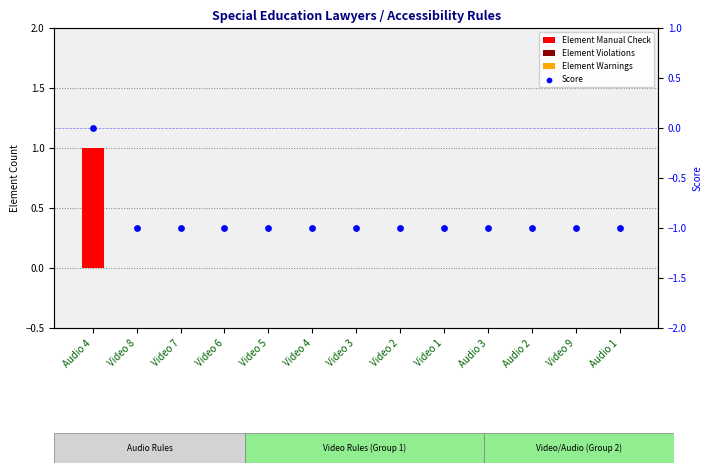

At how many categories does at least one series exceed 0?

1